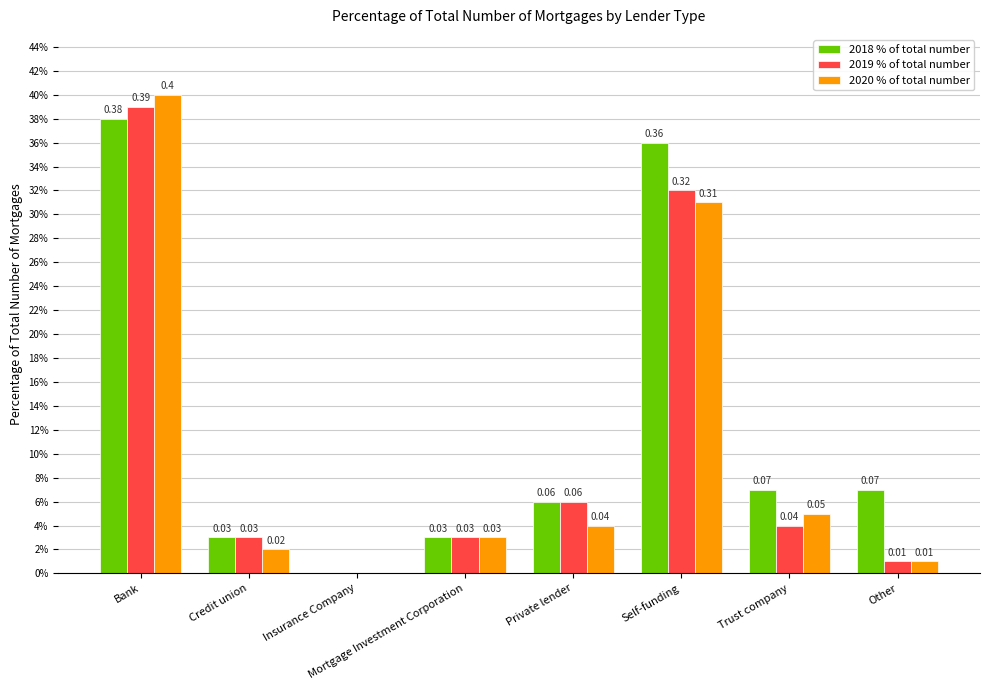

What are all the series names shown in the legend?

2018 % of total number, 2019 % of total number, 2020 % of total number